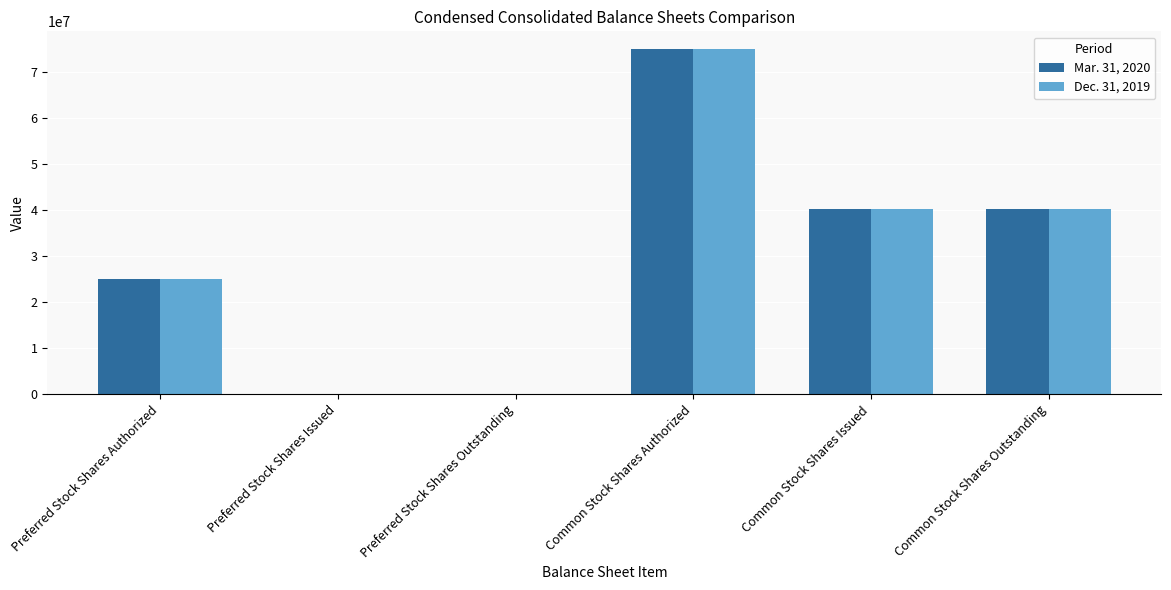

What is the average value of the Mar. 31, 2020 series?

30102070